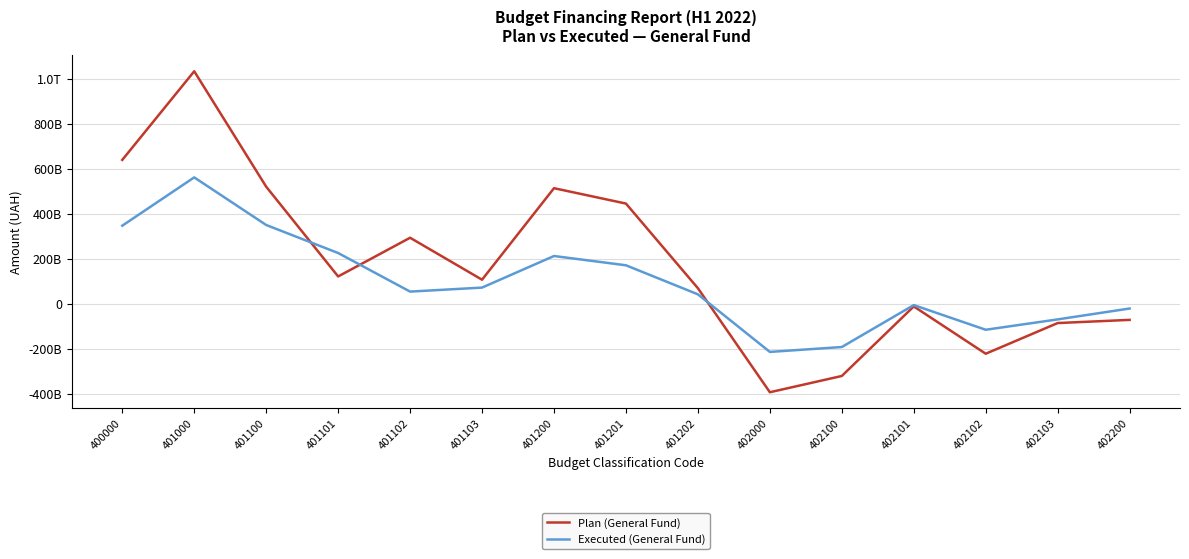

At which label does Plan (General Fund) reach its peak?

401000